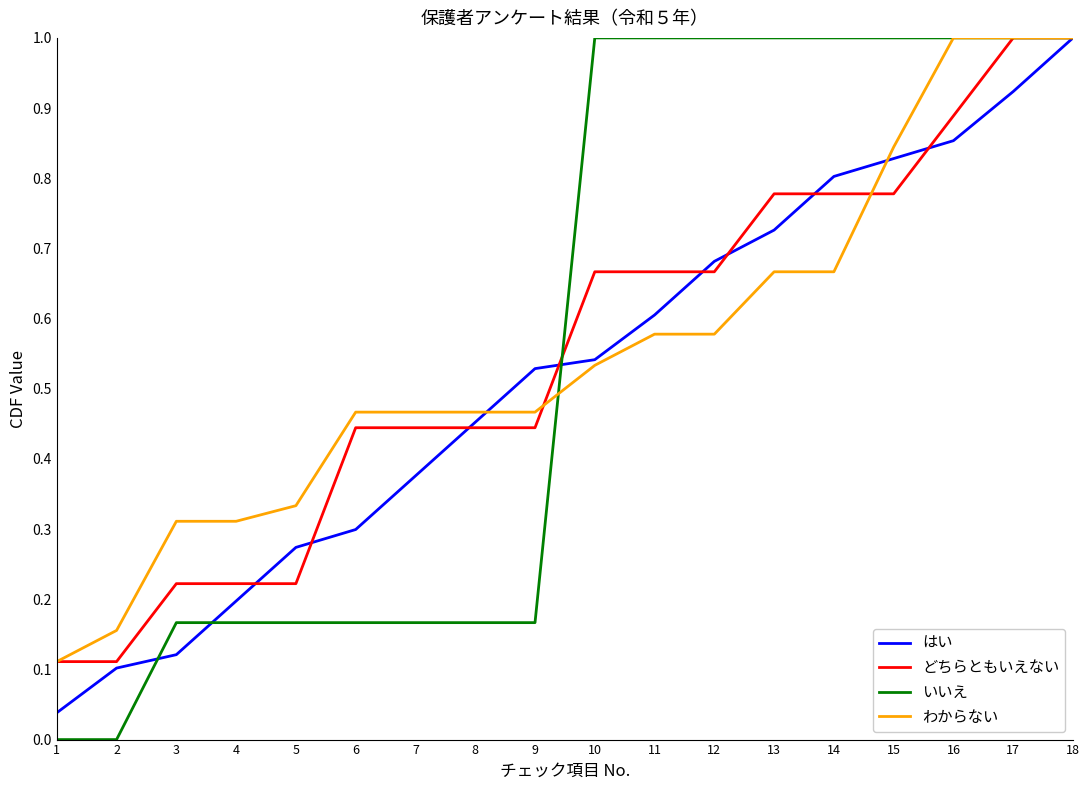

Is this an area chart (filled region under the line)?

No